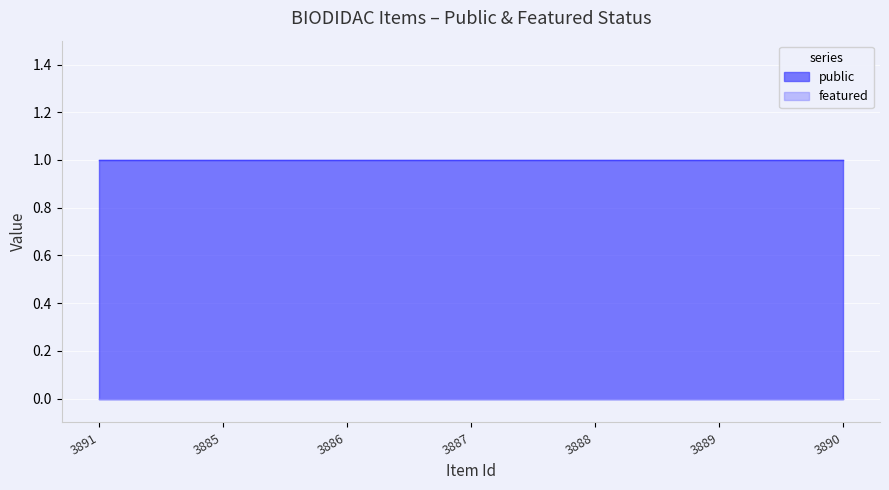

Rank the categories by public value from highest to lowest.

3891, 3885, 3886, 3887, 3888, 3889, 3890